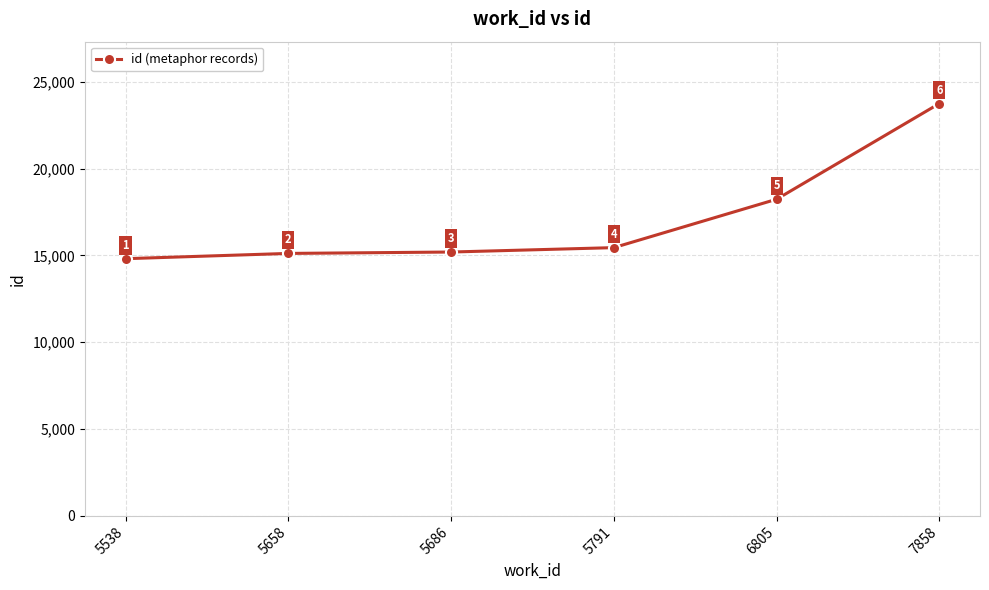

What is the approximate value at 5658?

15114